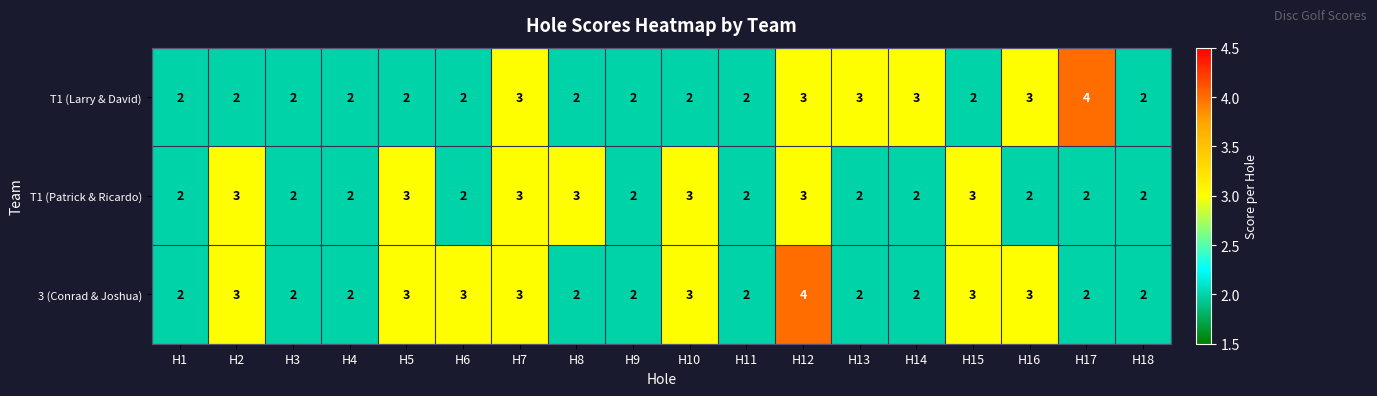

Between H9 and H13, which series saw the biggest shift?

T1 (Larry & David)